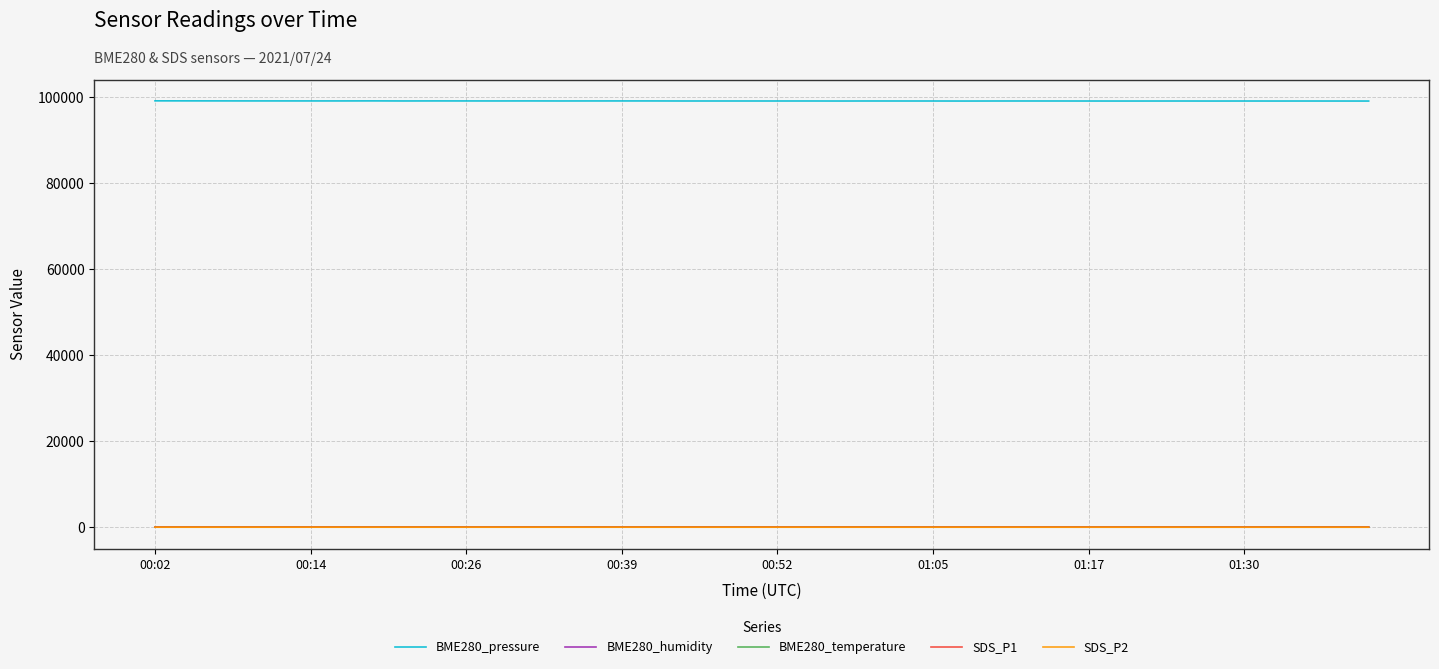

Does the chart display data point markers on the line(s)?

No